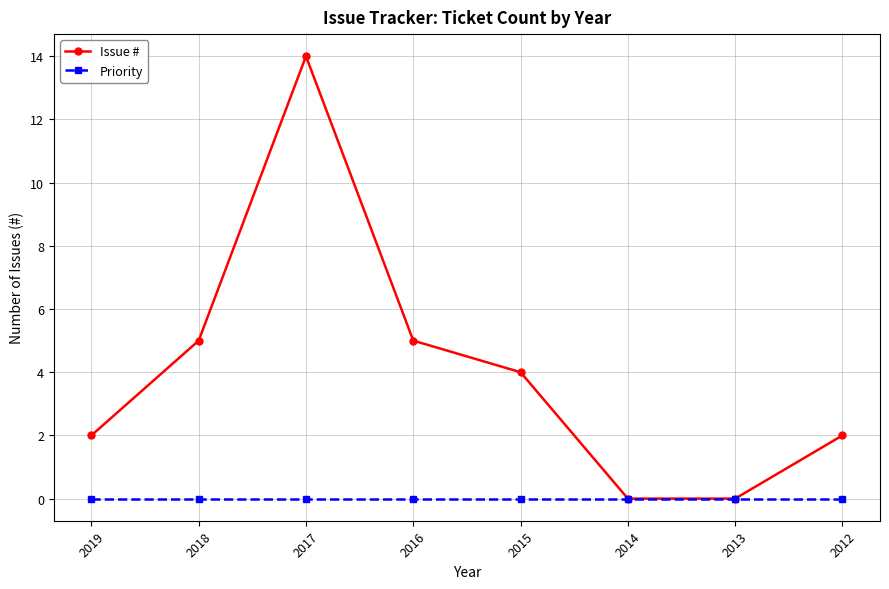

Reading left to right, what are all the values shown in this chart?

Issue #: 2	5	14	5	4	0	0	2
Priority: 0	0	0	0	0	0	0	0